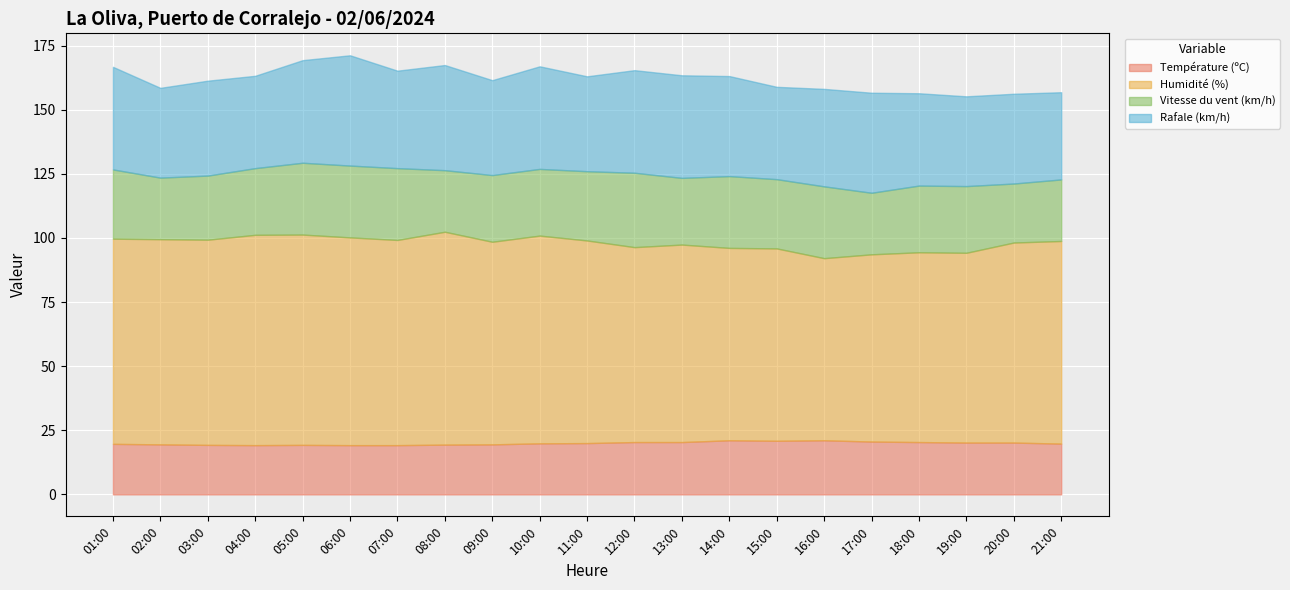

Which series has the largest total across all categories?

Humidité (%)